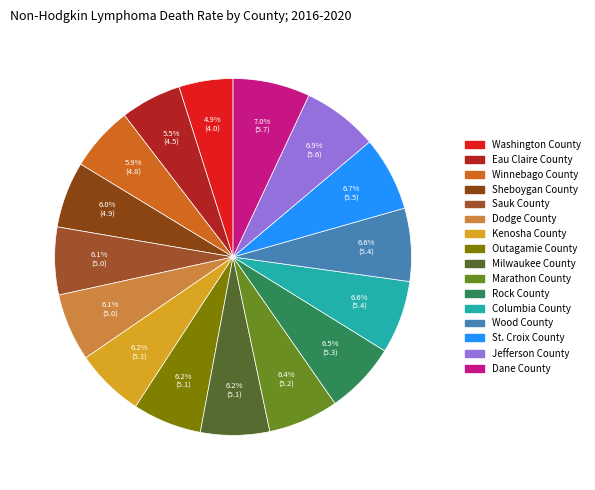

How much of the chart is everything except Columbia County?

93.4%